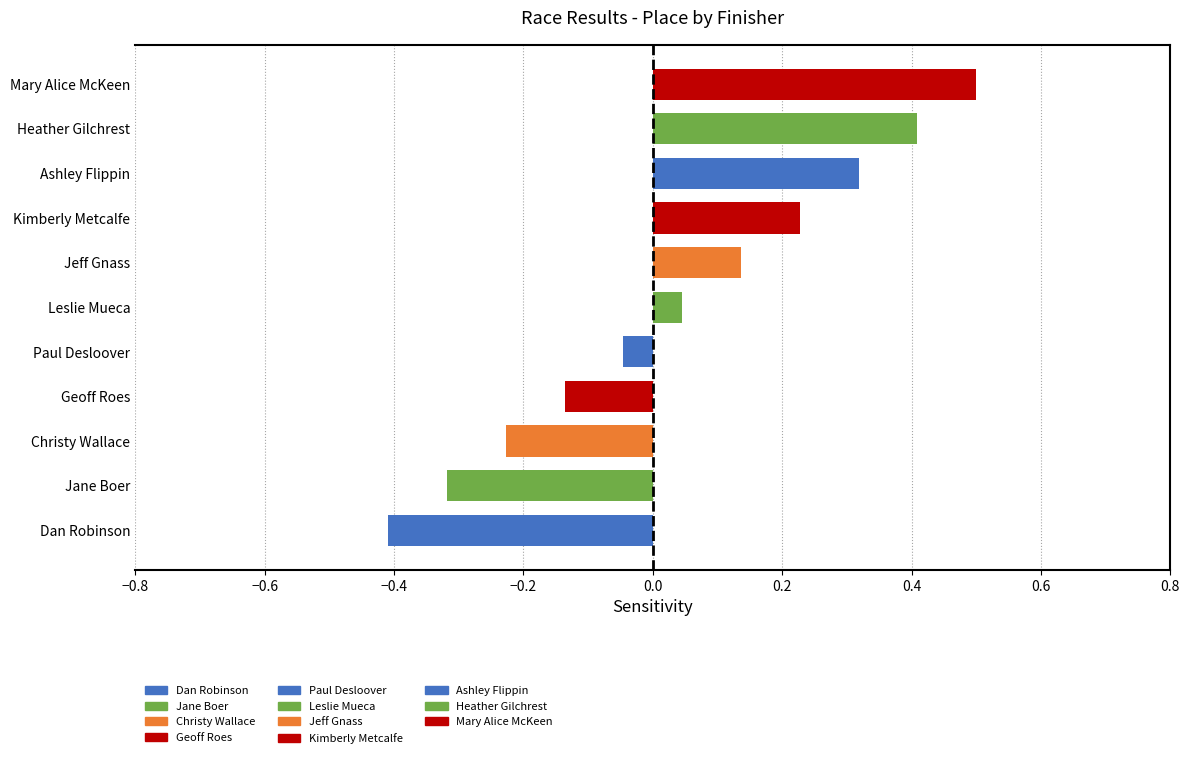

Does the chart contain any negative values?

Yes